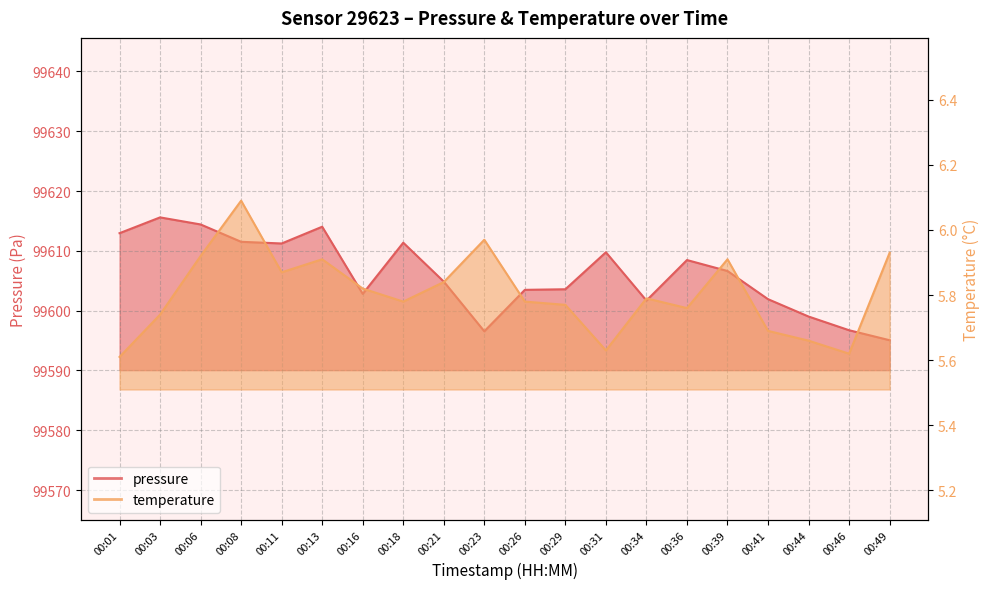

How many lines are shown in the chart?

2